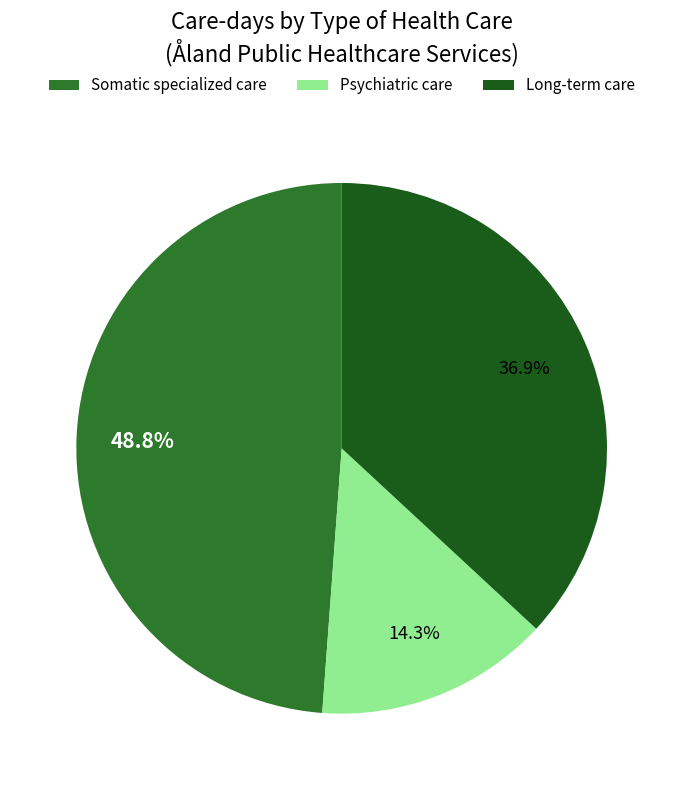

Is it true that Somatic specialized care is 58% of the pie?

False